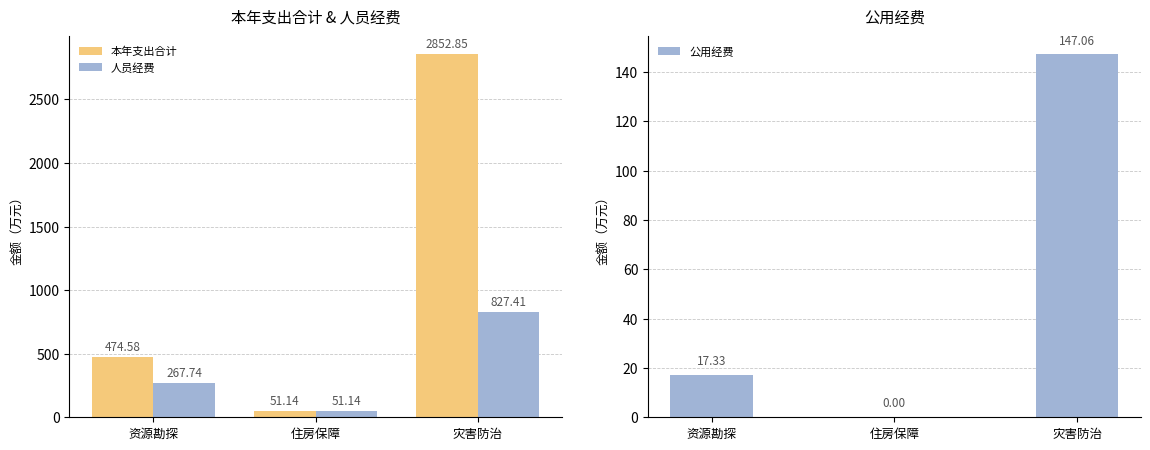

At 资源勘探, list the series in order from smallest to largest.

公用经费, 人员经费, 本年支出合计